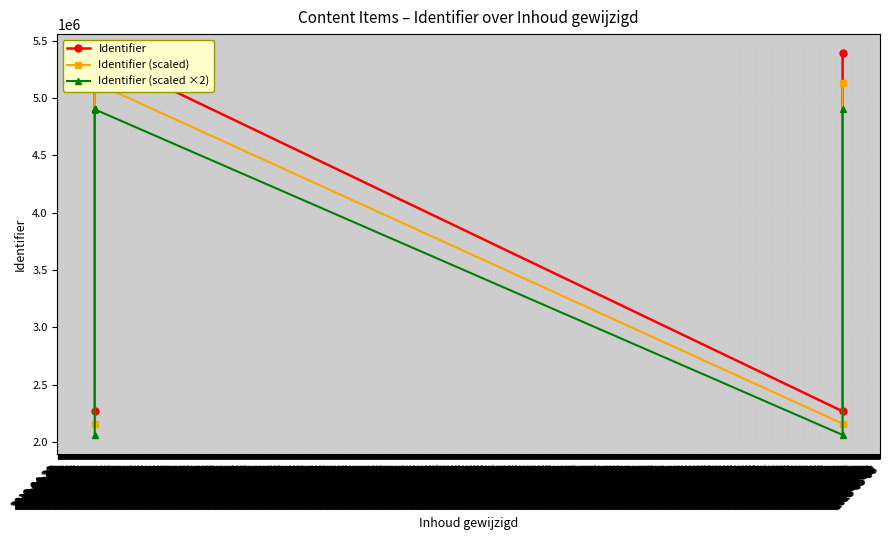

How many data points in Identifier (scaled ×2) are less than 4900104?

6